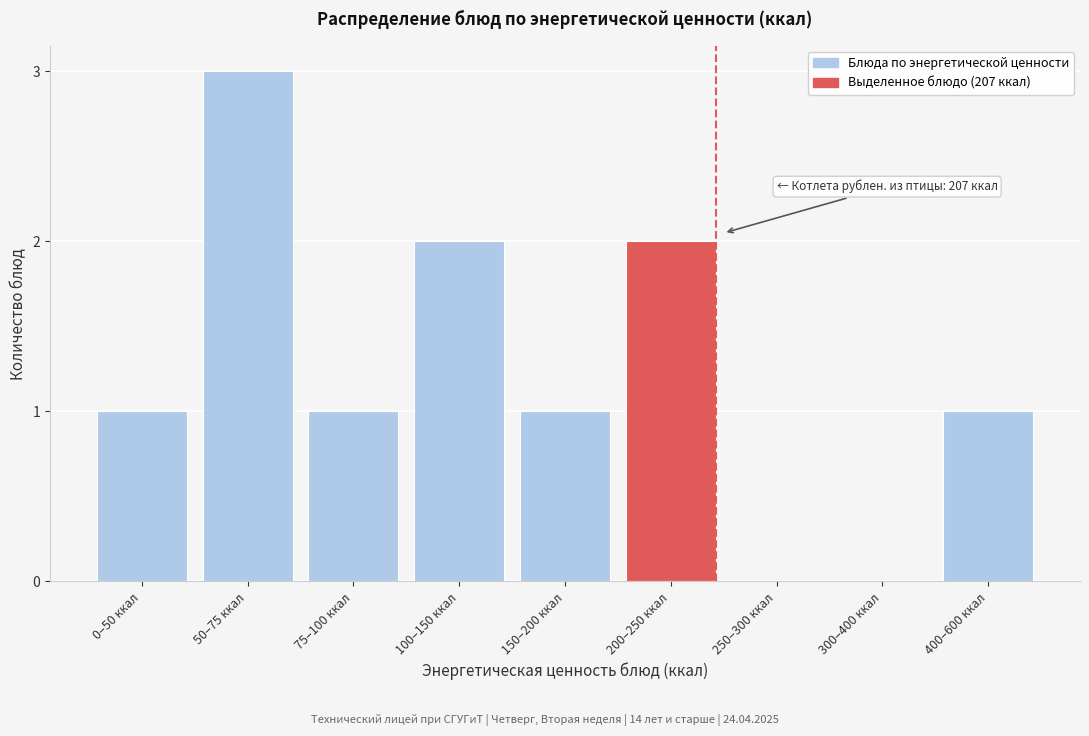

Reading left to right, what are all the values shown in this chart?

0–50 ккал=1	50–75 ккал=3	75–100 ккал=1	100–150 ккал=2	150–200 ккал=1	200–250 ккал=2	250–300 ккал=0	300–400 ккал=0	400–600 ккал=1